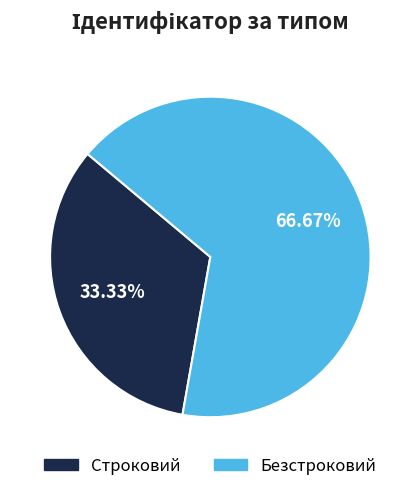

What is the ratio of the value at Строковий to the value at Безстроковий?

0.5